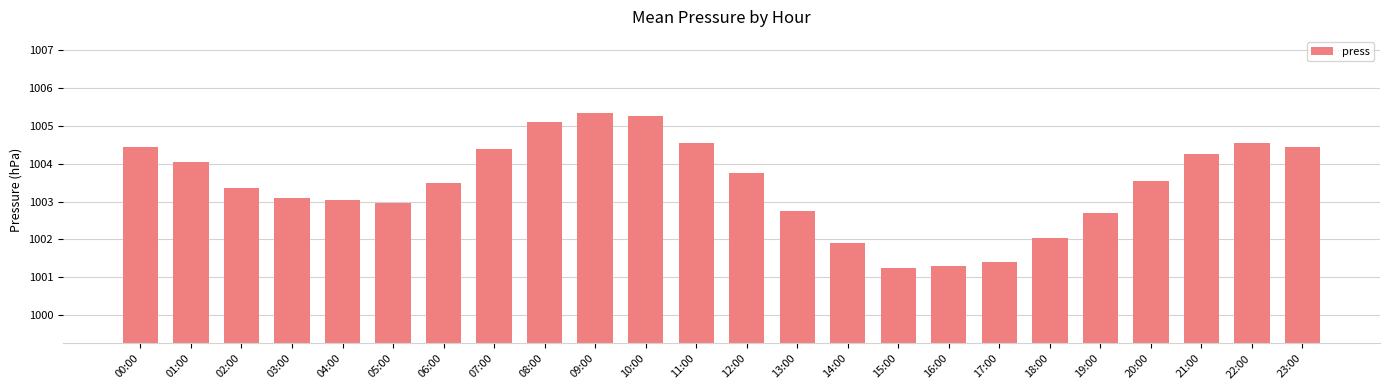

The chart shows a value of 1003.0 at 05:00. True or false?

True